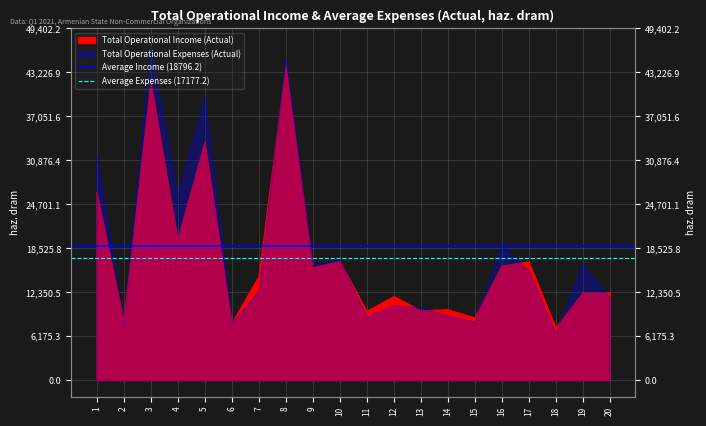

The value of Average Income (18796.2) at 1 is 18796.2. True or false?

True